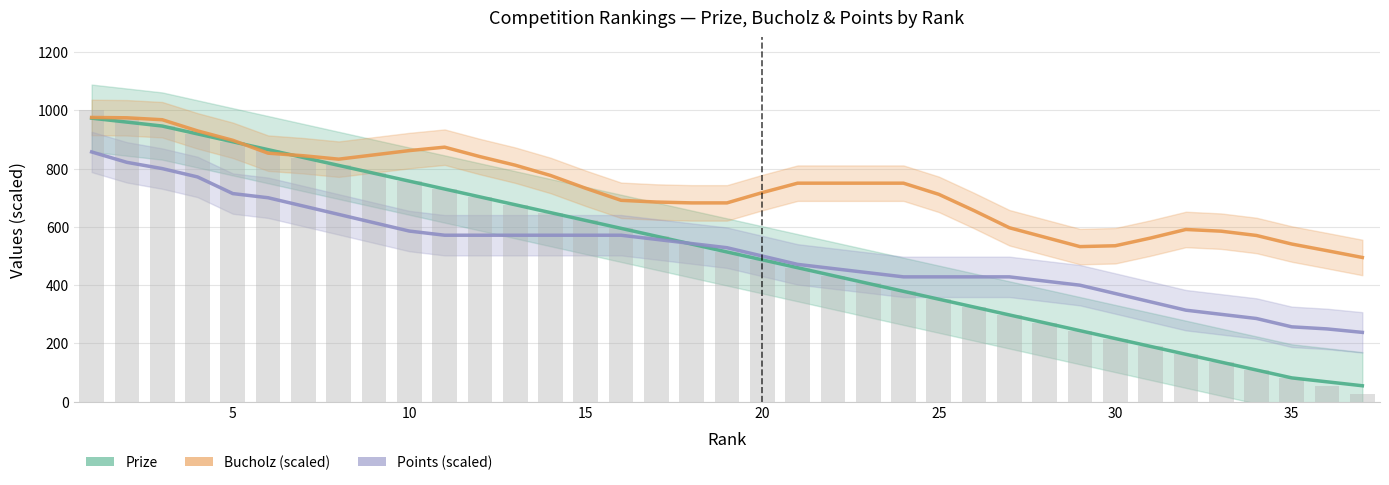

Are the bars horizontal?

No